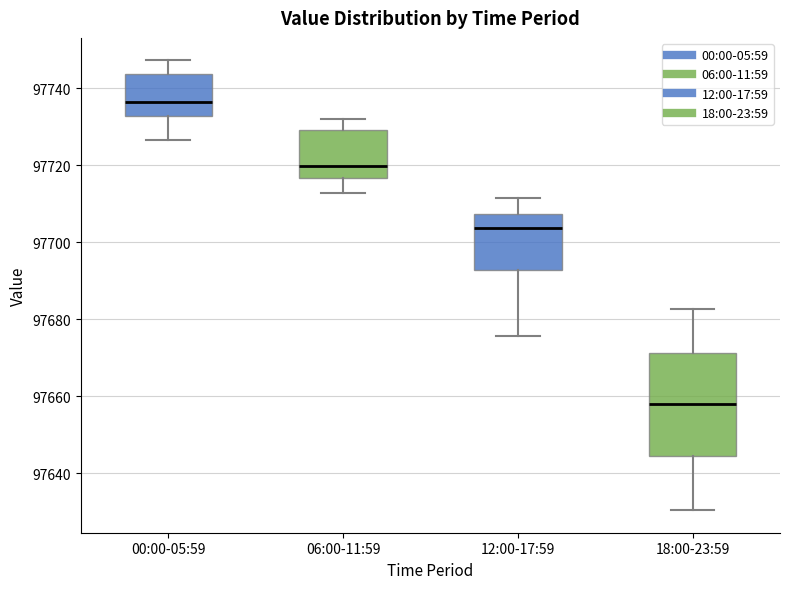

Which box is the tallest, from its lower edge to its upper edge?

18:00-23:59